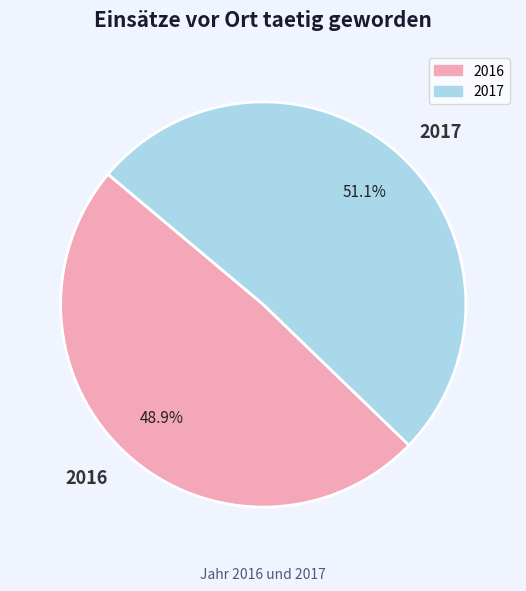

To the nearest percent, what is the combined percentage of 2016 and 2017?

100%